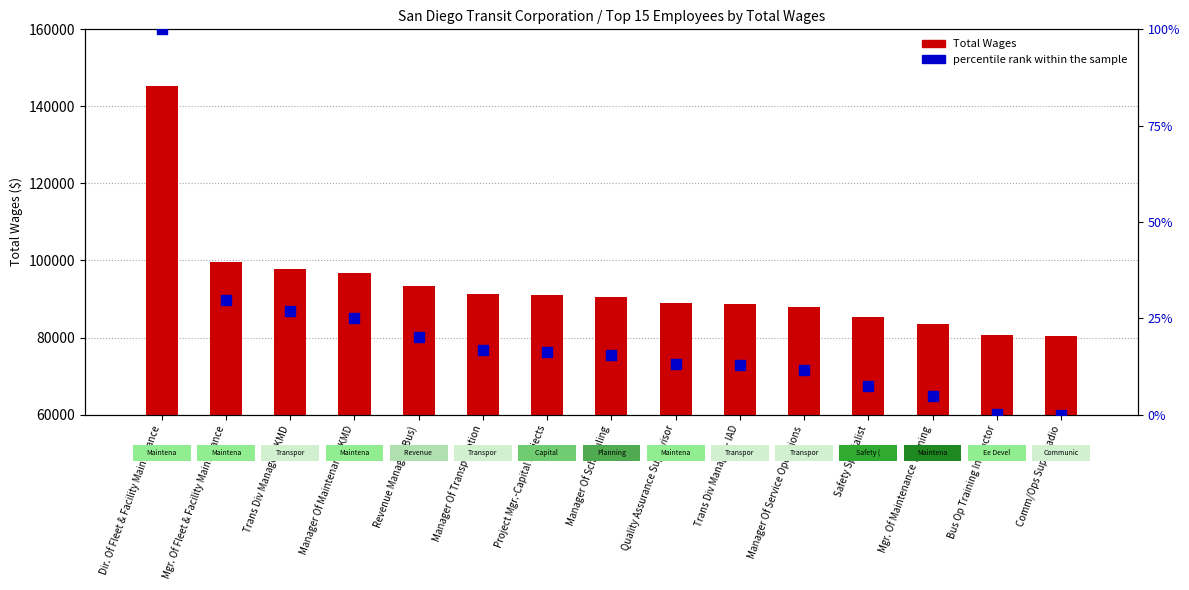

Which series contains the lowest Y value?

percentile rank within the sample